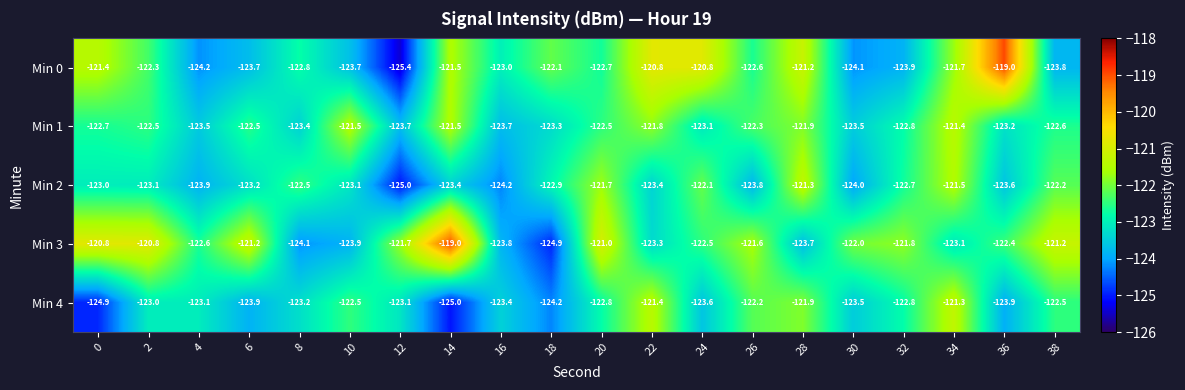

What is the sum of all Min 4 values?

-2462.2